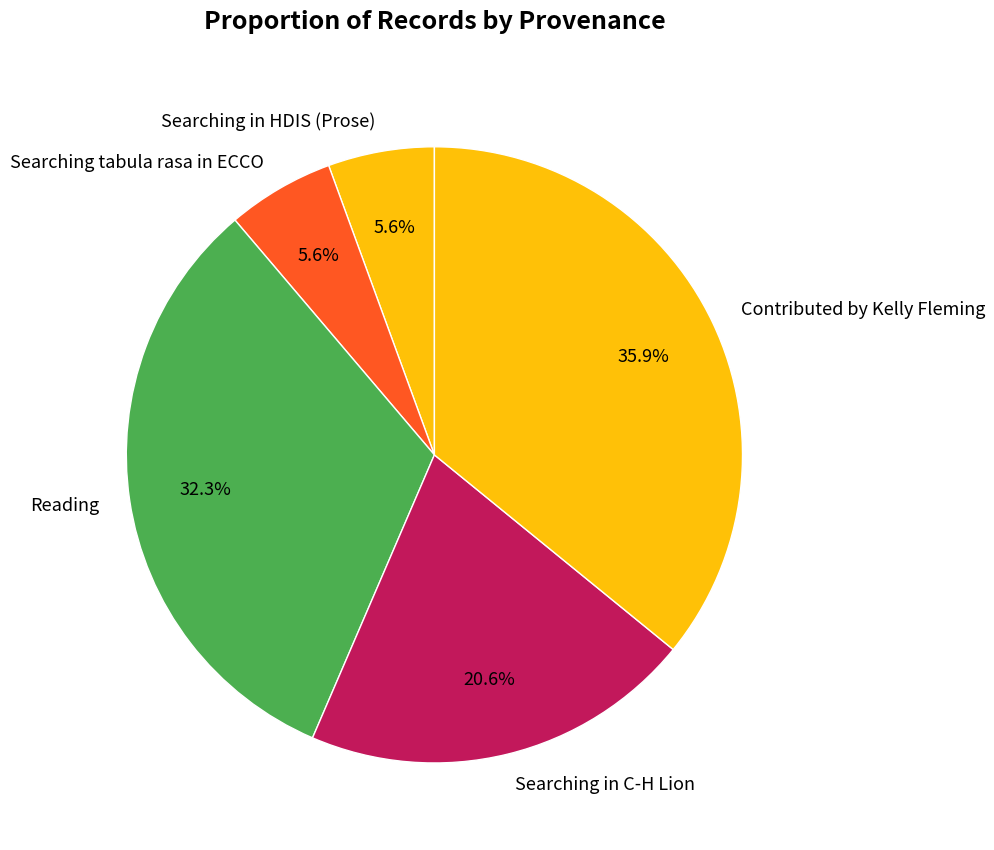

Approximately how many times larger is the value at Searching tabula rasa in ECCO compared to Searching in C-H Lion?

0.3